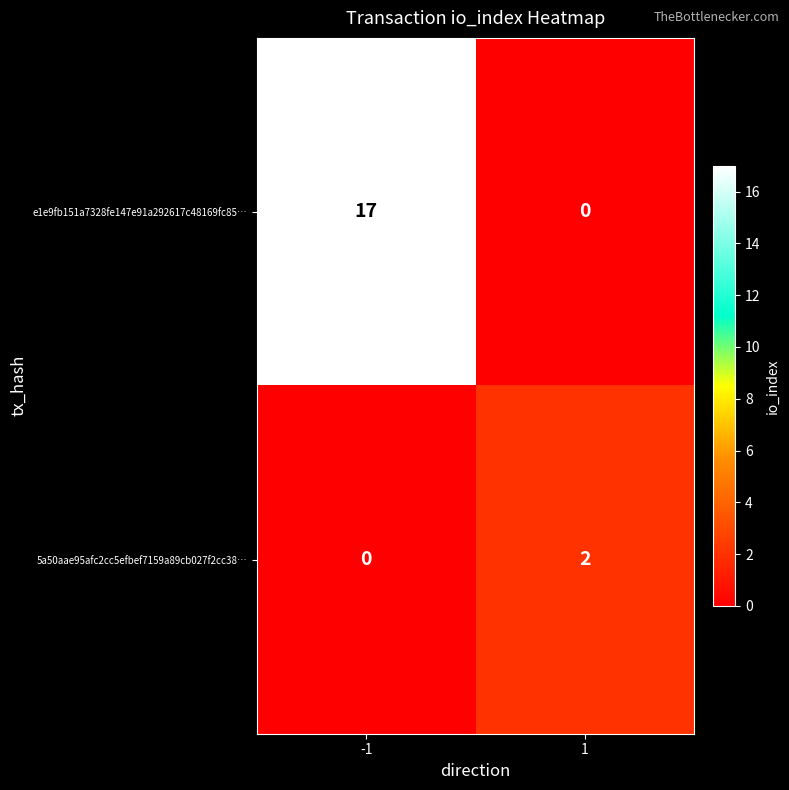

Between -1 and 1, which series saw the biggest shift?

e1e9fb151a7328fe147e91a292617c48169fc85…